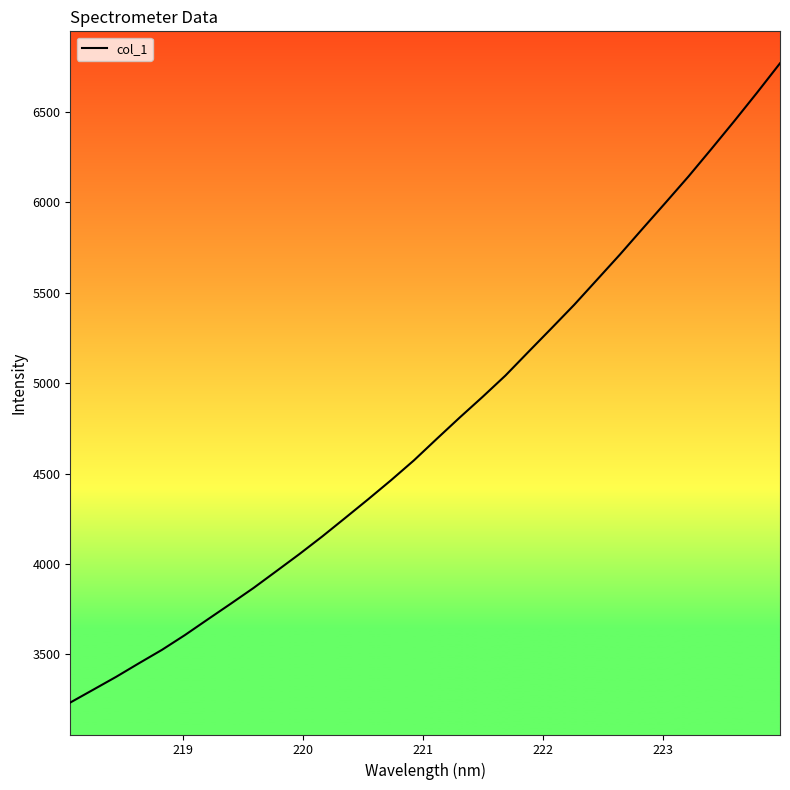

What is the sum of all values?

152441.0